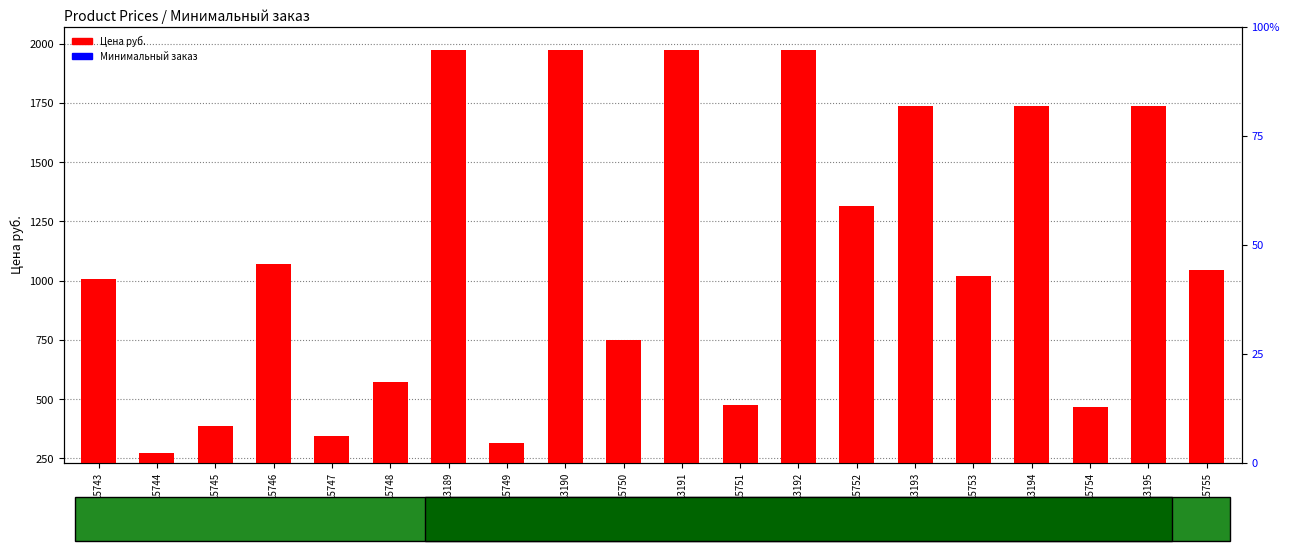

Which series has the largest total across all categories?

Цена руб.